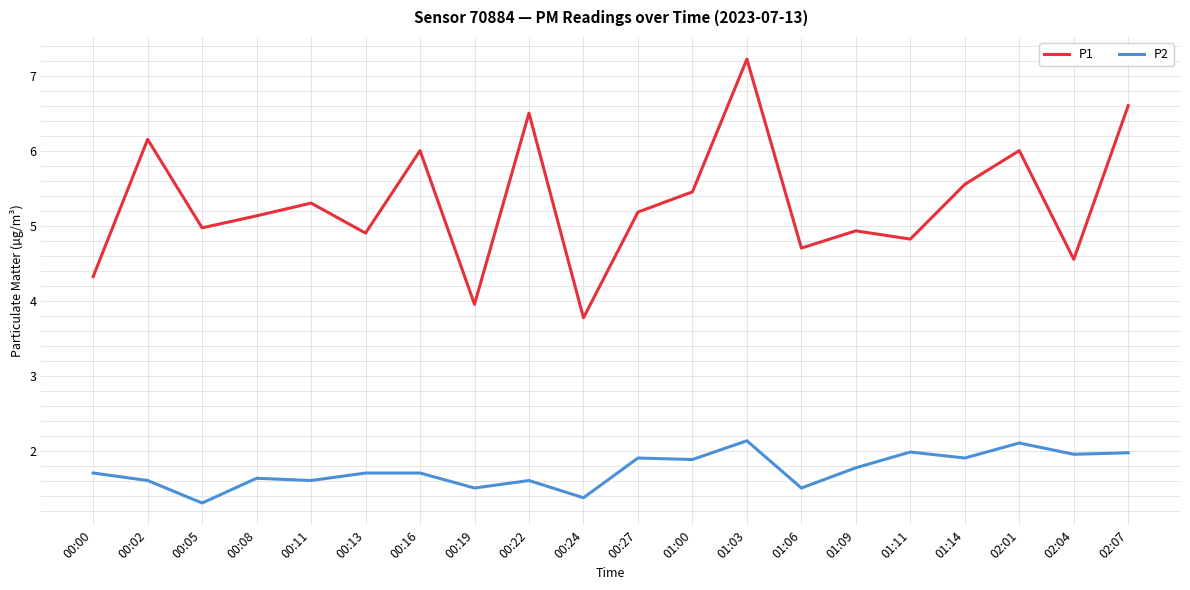

Does the chart display data point markers on the line(s)?

No